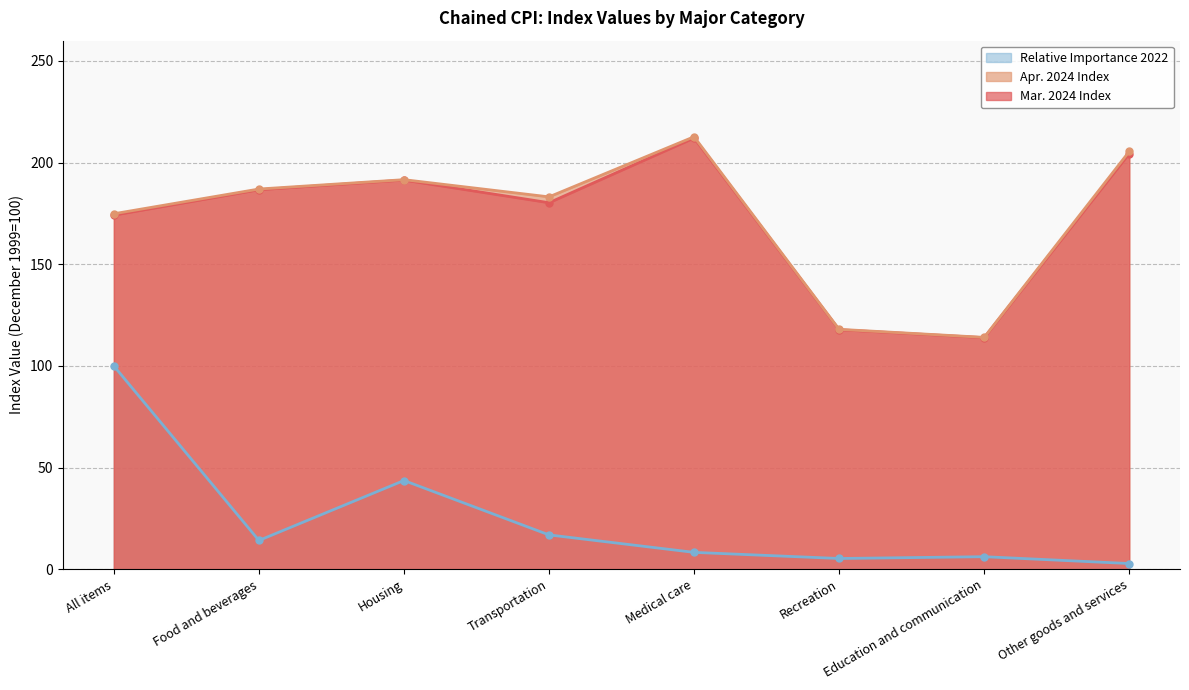

How many series are shown in this chart?

3